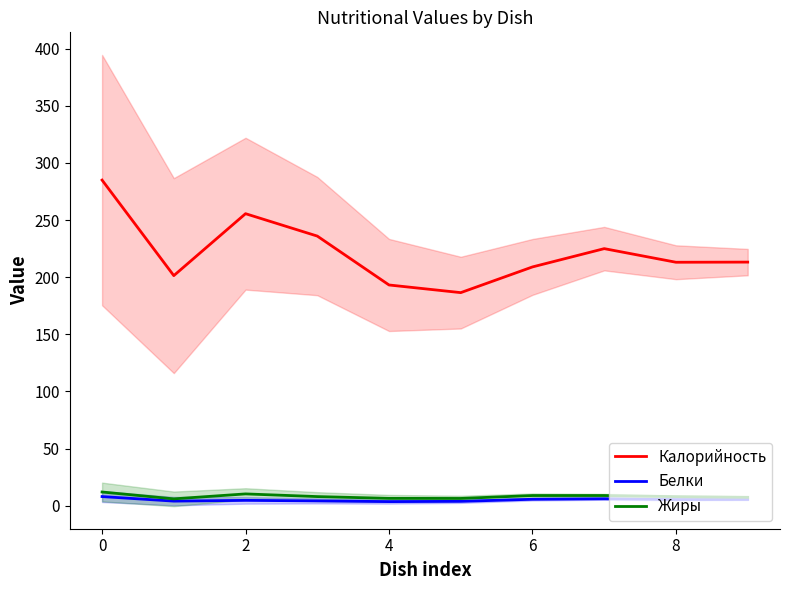

The Жиры series shows 6.7 at 2. True or false?

False